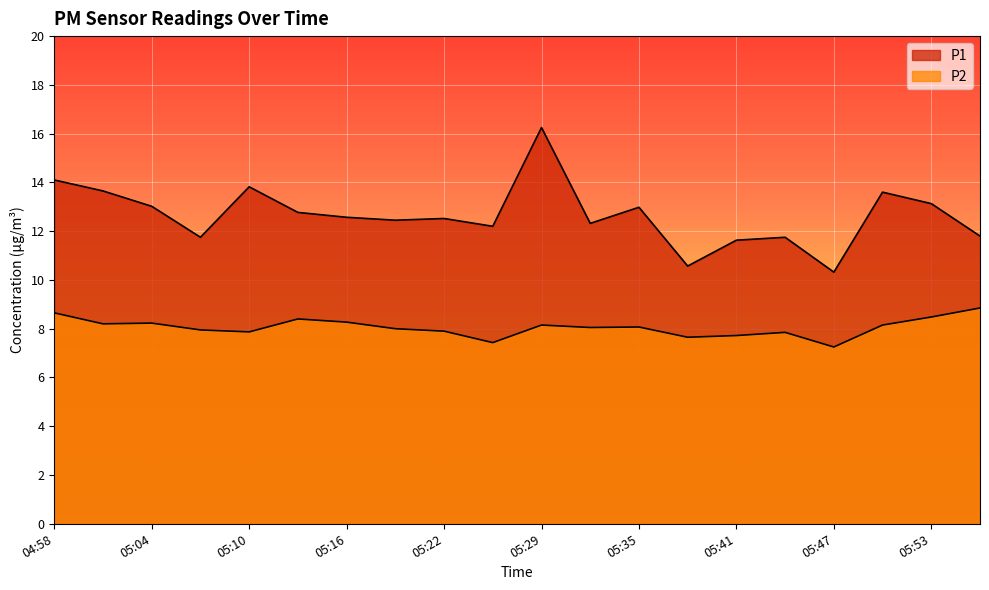

The P2 series shows 8.0 at 05:19. True or false?

True